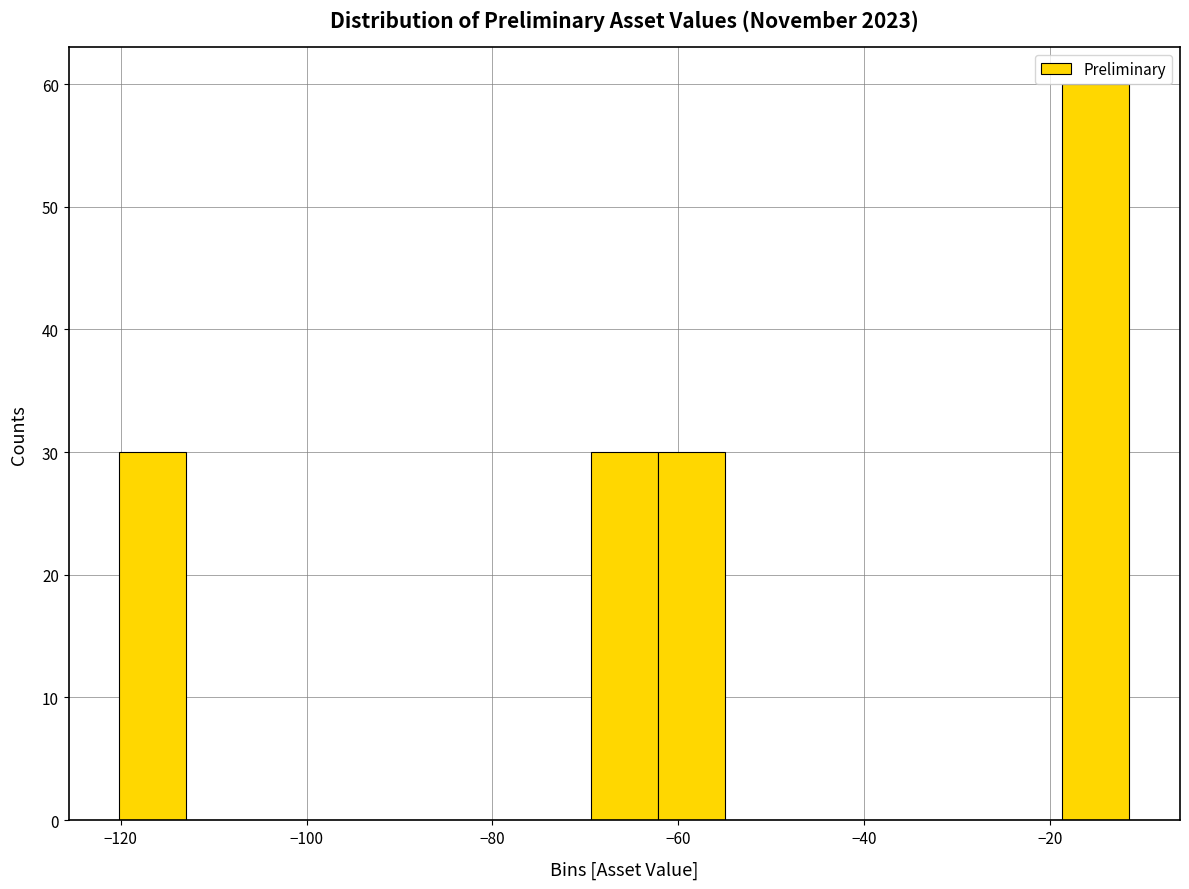

Around what value on the x-axis is the tallest bar? Give the approximate position of its centre, as read against the axis.

-16